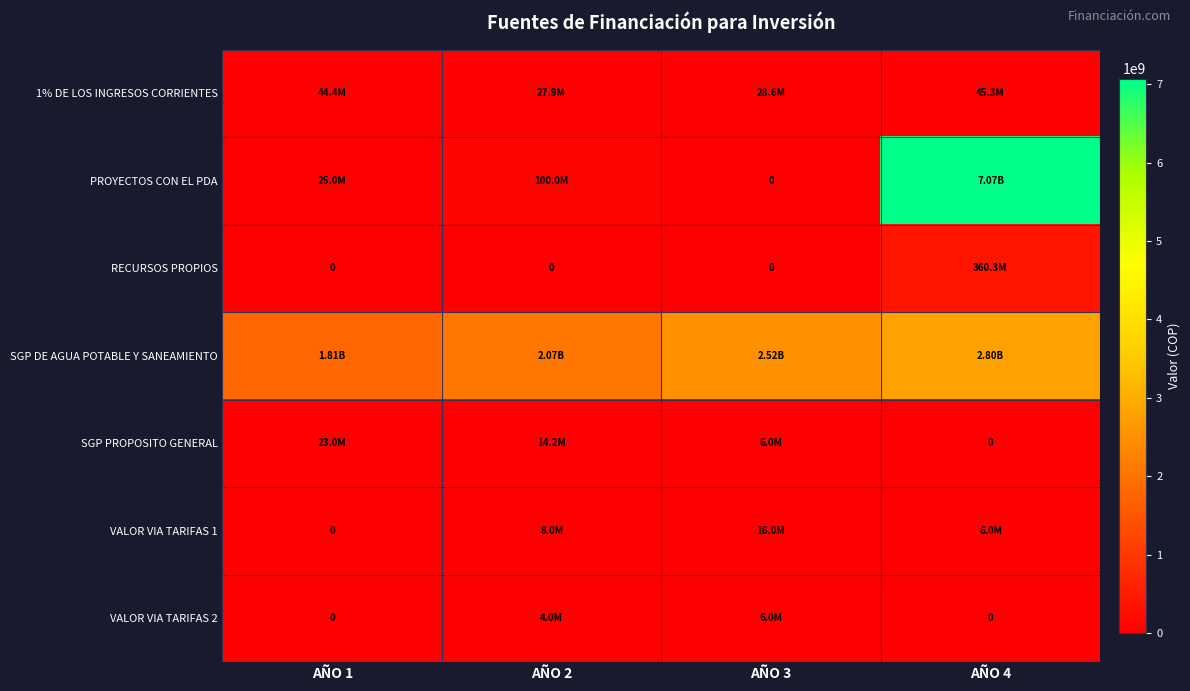

What is the approximate value of SGP PROPOSITO GENERAL at AÑO 1?

23035000